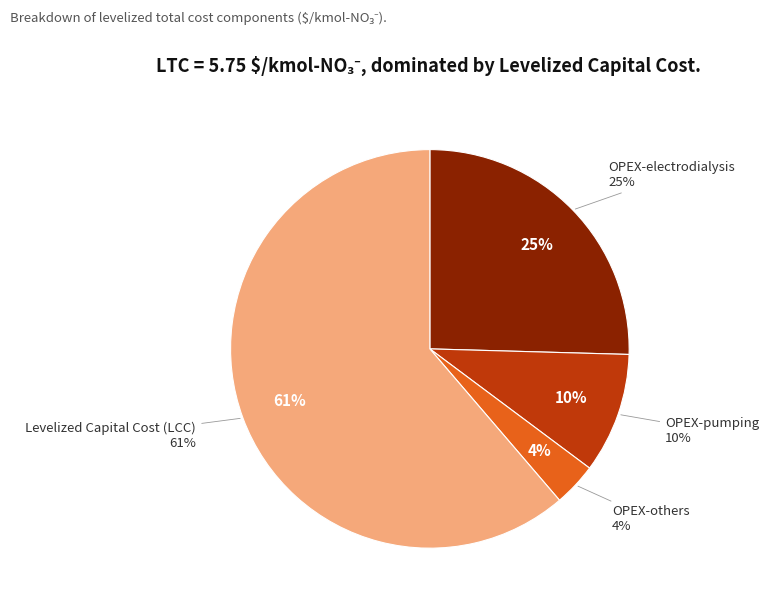

Combined, what portion of the pie is OPEX-others and OPEX-electrodialysis?

29.0%